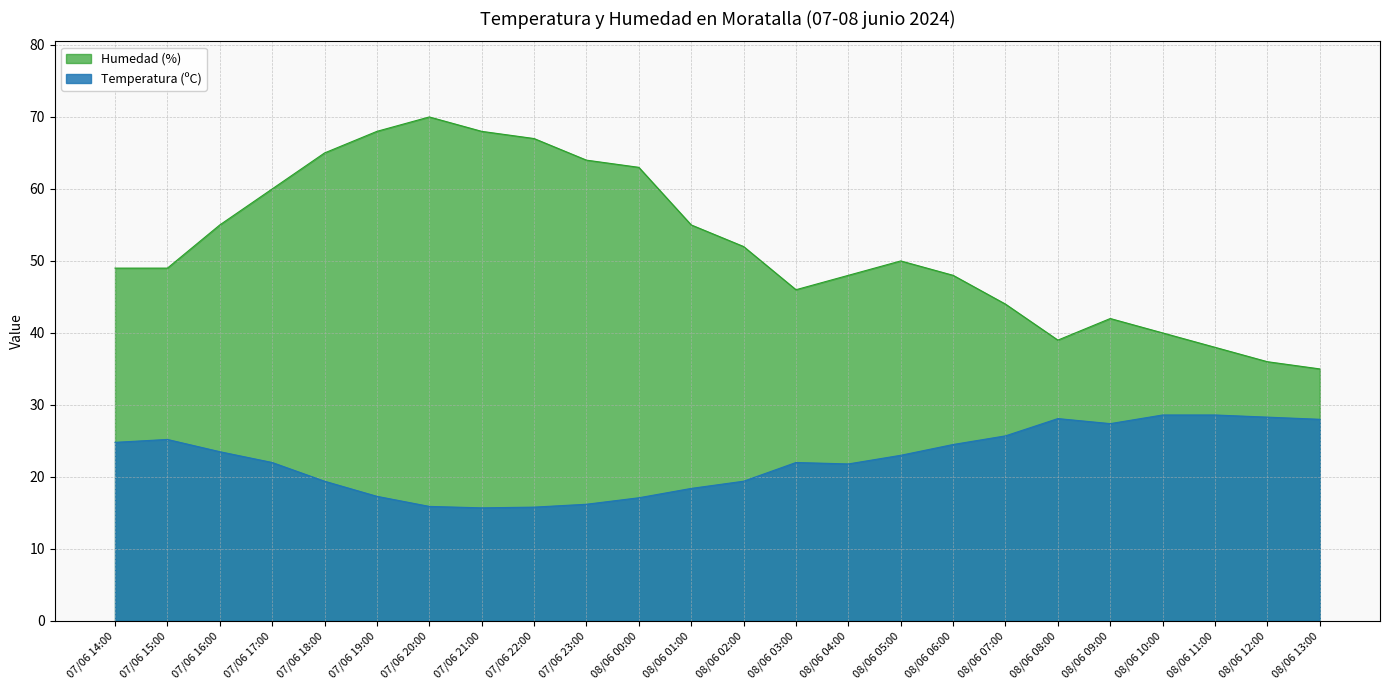

Rank the series by their average value, from highest to lowest.

Humedad (%), Temperatura (ºC)